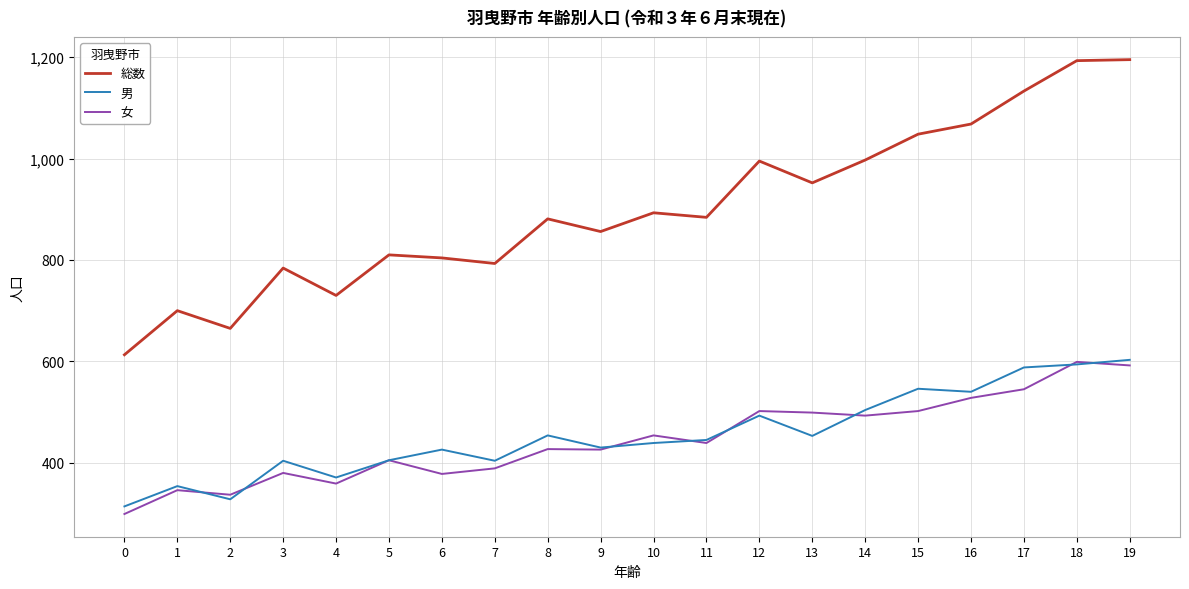

Is the value of 女 at 10 greater than the value of 総数 at 13?

No